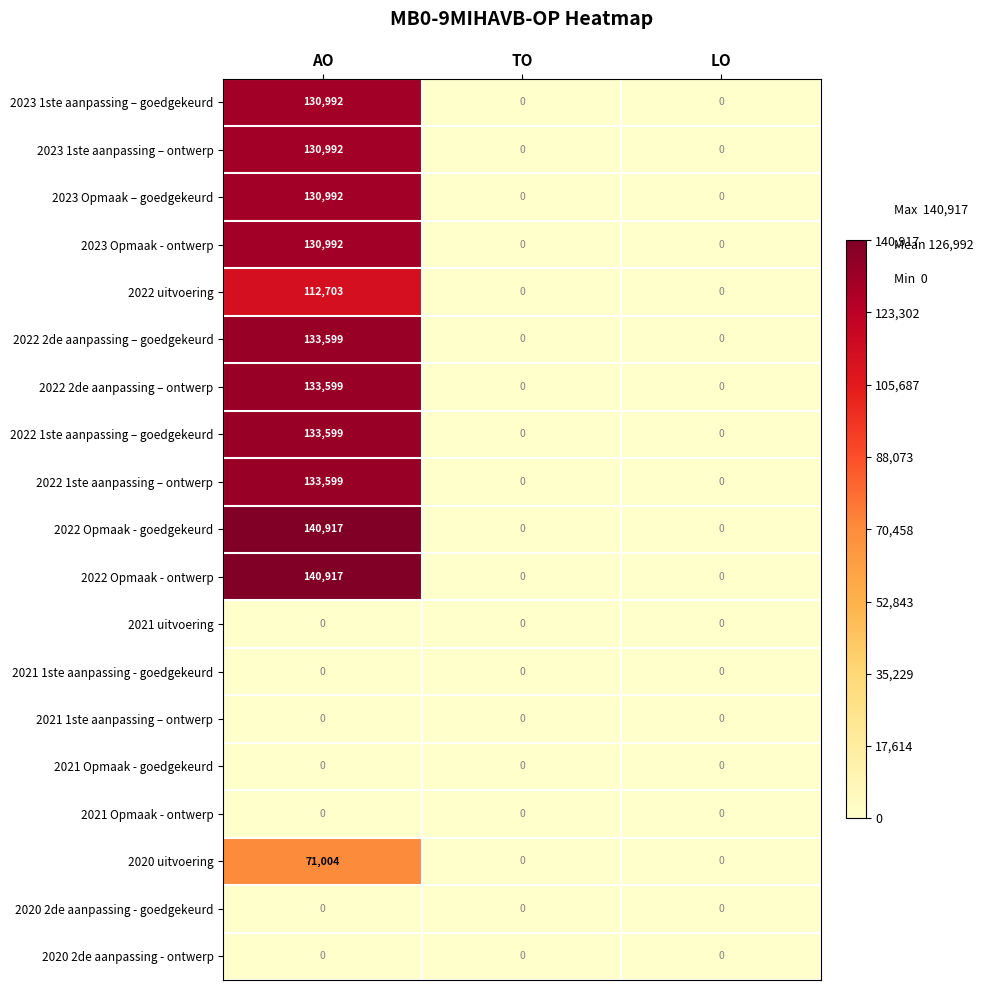

Is the value of 2022 Opmaak - goedgekeurd at AO greater than the value of 2022 2de aanpassing – ontwerp at LO?

Yes